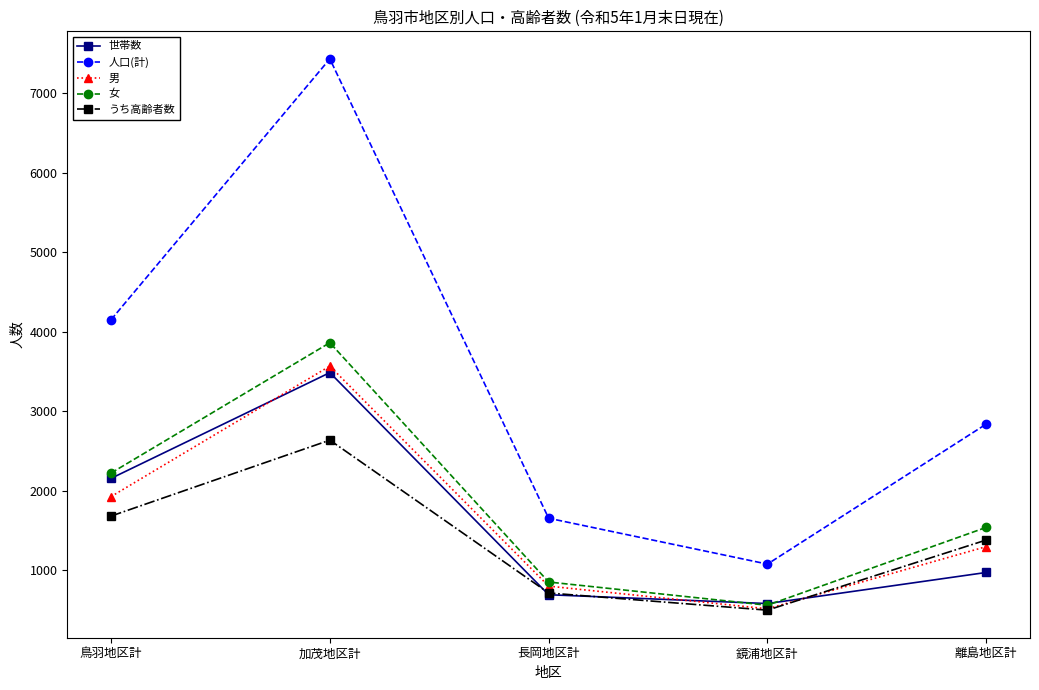

List the labels in order of 人口(計) value, smallest first.

鏡浦地区計, 長岡地区計, 離島地区計, 鳥羽地区計, 加茂地区計